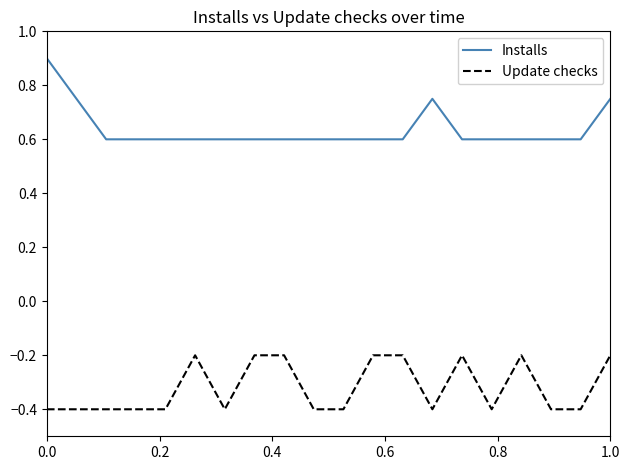

True or false: Installs and Update checks intersect in this chart.

False